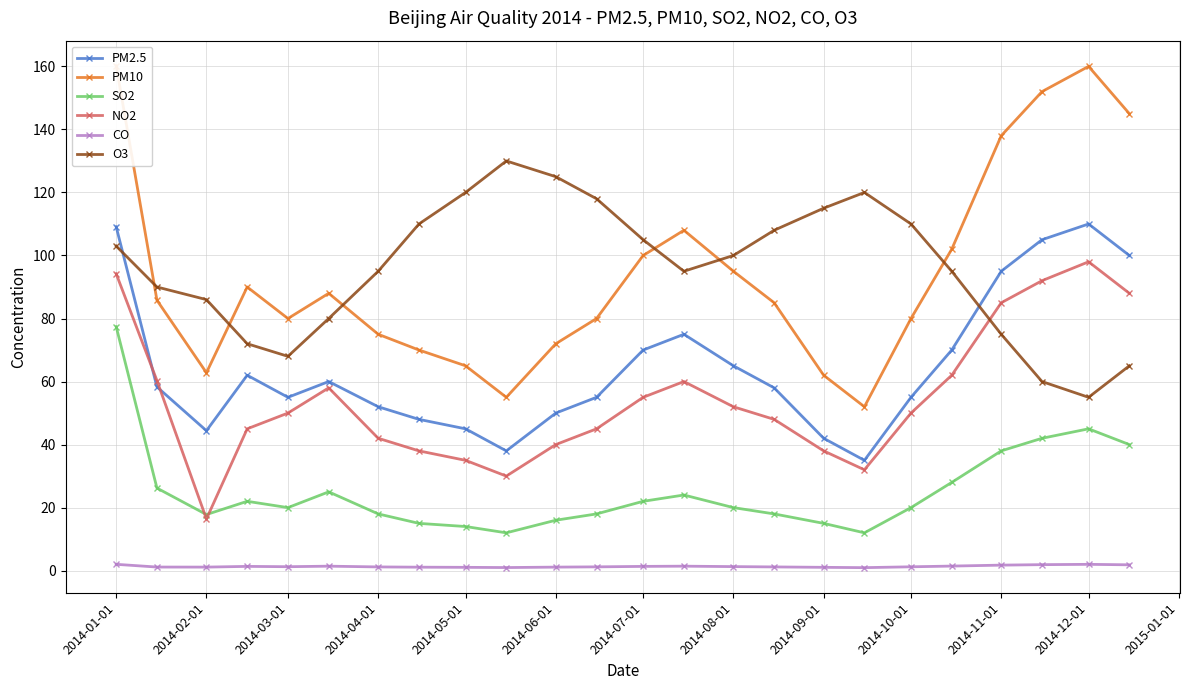

What is the sum of all SO2 values?

605.4